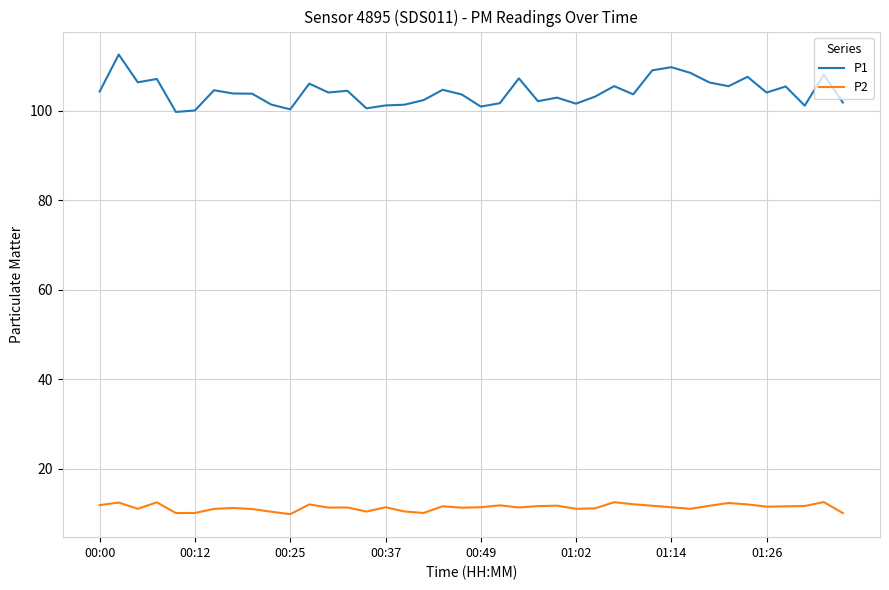

Which series has the widest spread of values?

P1